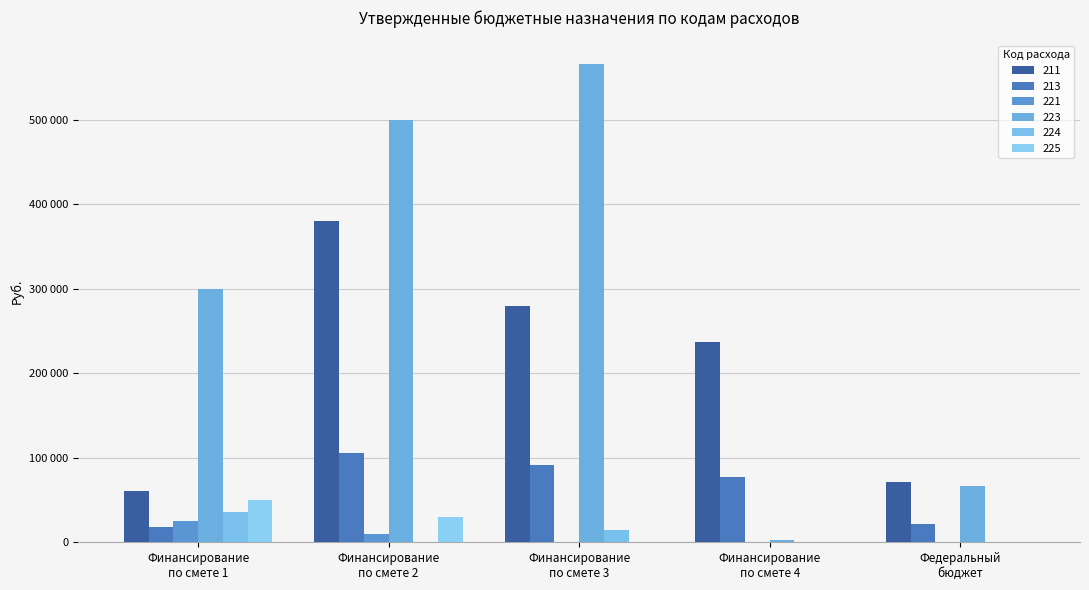

Reading left to right, list all the values displayed in this chart.

211: 60847.0	380100.0	280000.0	237700.0	71798.0
213: 18375.0	106000.0	91506.0	77500.0	21683.0
221: 25000.0	10095.3	0.0	0.0	0.0
223: 300000.0	500000.0	565967.8	2711.8	66283.0
224: 35700.0	0.0	14300.0	0.0	0.0
225: 50000.0	29797.0	0.0	0.0	0.0